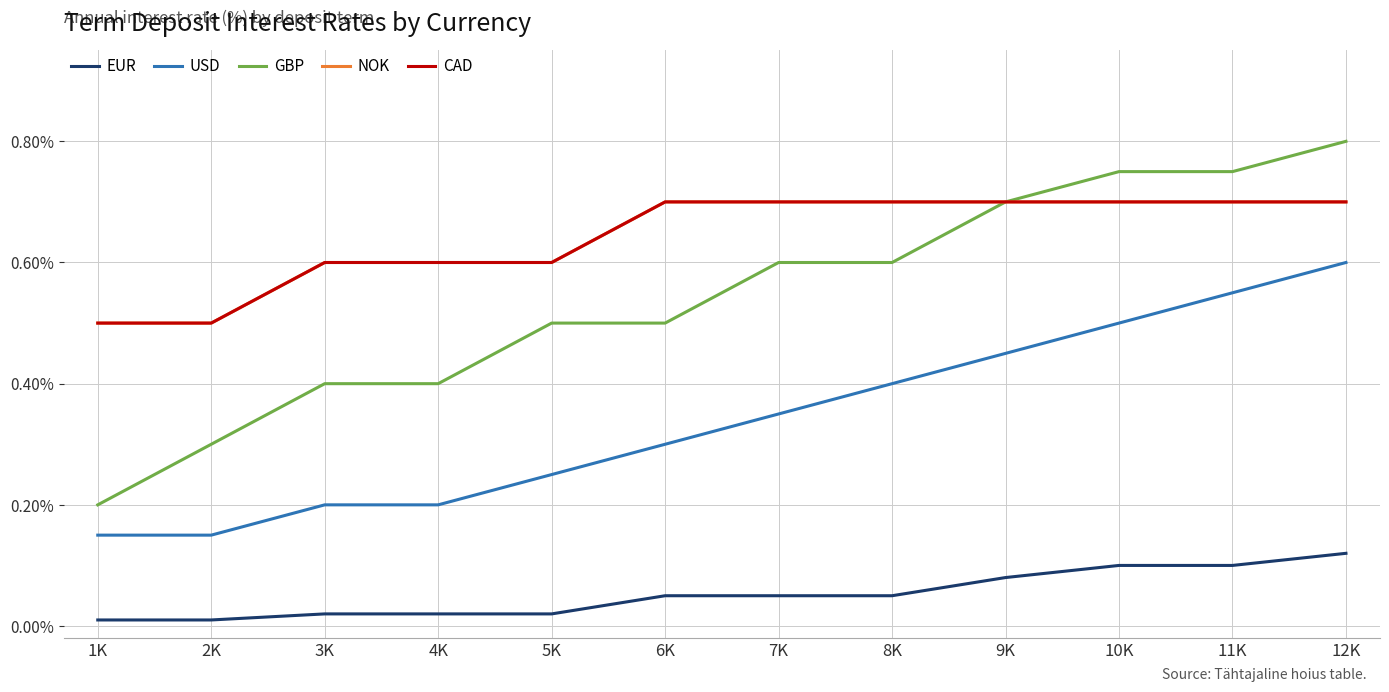

Is this an area chart (filled region under the line)?

No